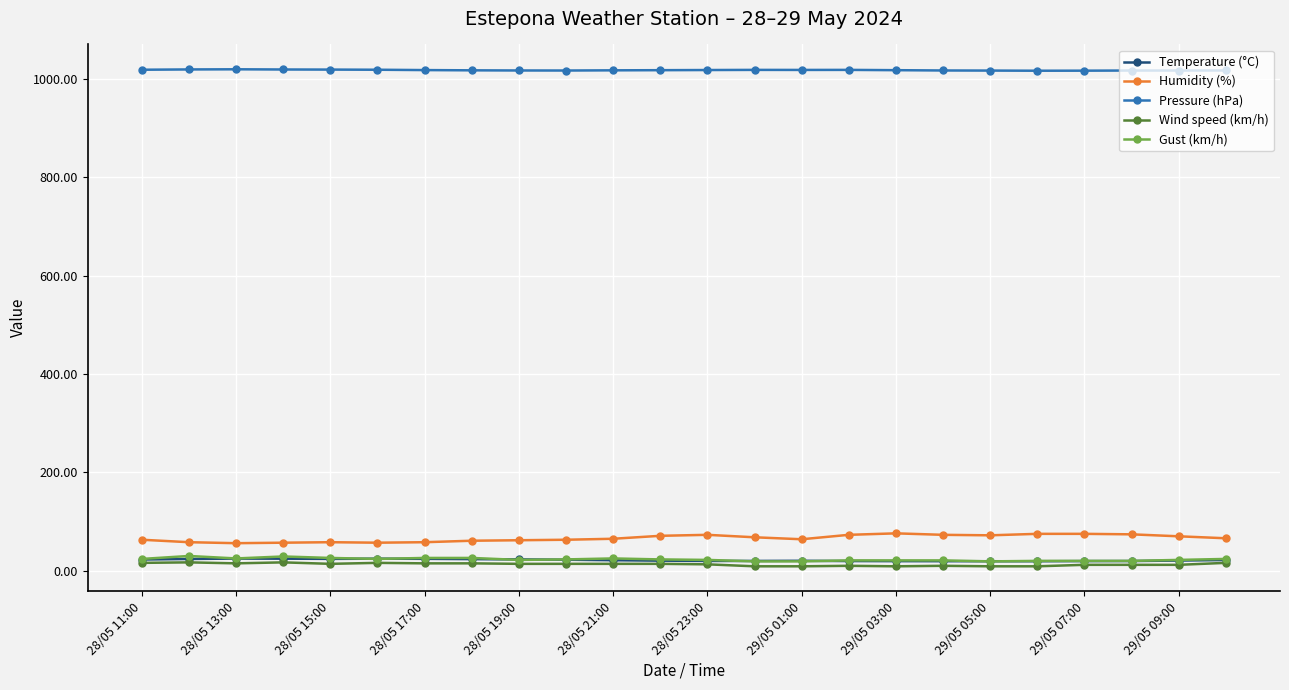

Which series has the largest total across all categories?

Pressure (hPa)